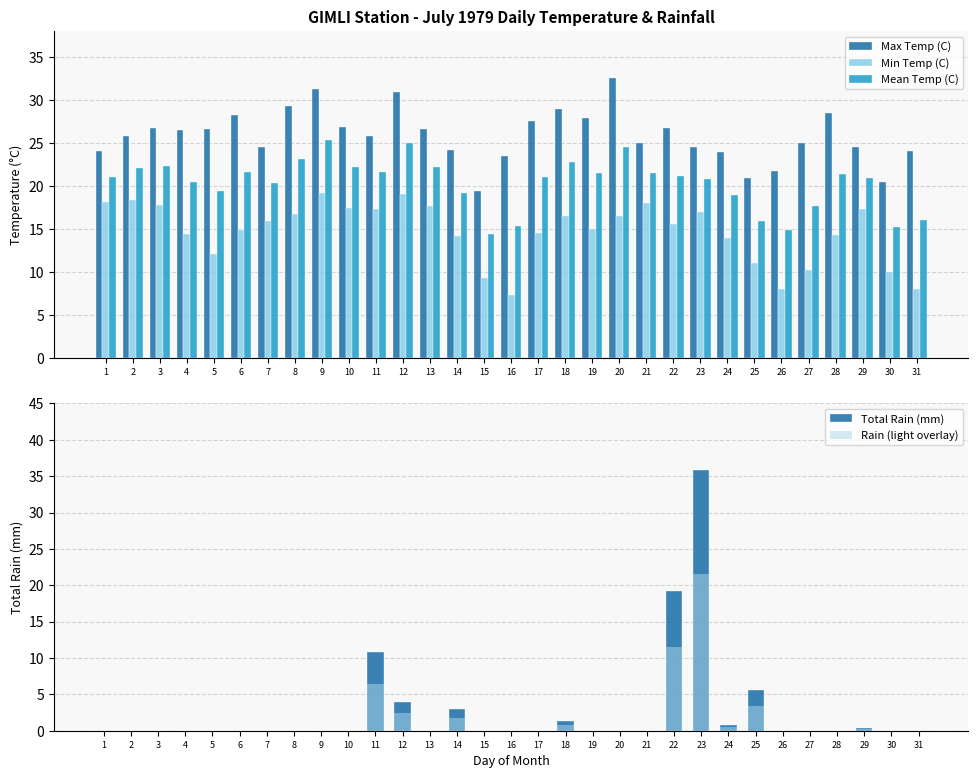

Reading left to right, what are all the values shown in this chart?

Max Temp (C): 24.1	25.8	26.7	26.5	26.6	28.3	24.5	29.3	31.3	26.8	25.8	30.9	26.6	24.2	19.4	23.5	27.6	29.0	27.9	32.5	25.0	26.7	24.5	24.0	20.9	21.7	25.0	28.5	24.5	20.5	24.1
Min Temp (C): 18.1	18.4	17.8	14.4	12.1	14.9	16.0	16.8	19.2	17.5	17.3	19.1	17.7	14.2	9.3	7.3	14.5	16.5	15.0	16.5	18.0	15.6	17.0	14.0	11.1	8.1	10.3	14.3	17.3	10.0	8.1
Mean Temp (C): 21.1	22.1	22.3	20.5	19.4	21.6	20.3	23.1	25.3	22.2	21.6	25.0	22.2	19.2	14.4	15.4	21.1	22.8	21.5	24.5	21.5	21.2	20.8	19.0	16.0	14.9	17.7	21.4	20.9	15.3	16.1
Total Rain (mm): 0.0	0.0	0.0	0.0	0.0	0.0	0.0	0.0	0.0	0.0	10.8	4.0	0.0	3.0	0.0	0.0	0.0	1.3	0.0	0.0	0.0	19.2	35.9	0.8	5.6	0.0	0.0	0.0	0.4	0.0	0.0
Rain (light overlay): 0.0	0.0	0.0	0.0	0.0	0.0	0.0	0.0	0.0	0.0	6.5	2.4	0.0	1.8	0.0	0.0	0.0	0.8	0.0	0.0	0.0	11.5	21.5	0.5	3.4	0.0	0.0	0.0	0.2	0.0	0.0